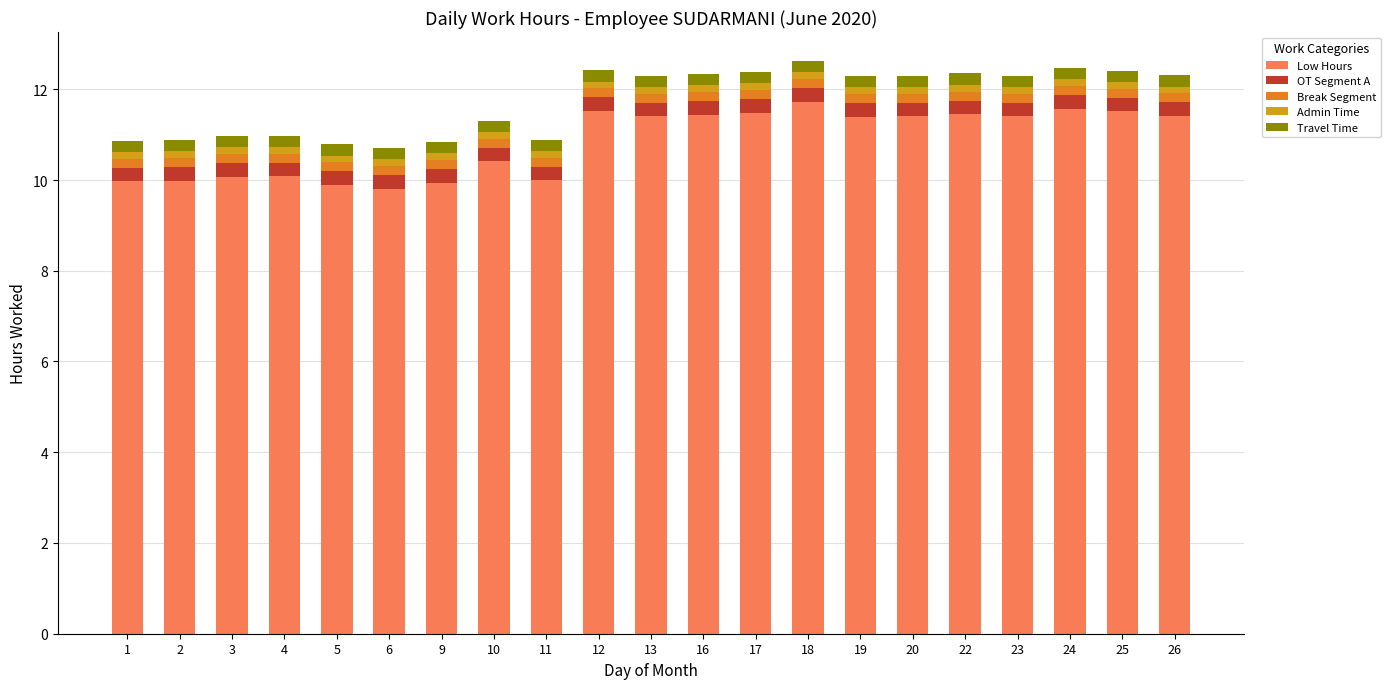

What is the lowest value of the Low Hours series?

9.8